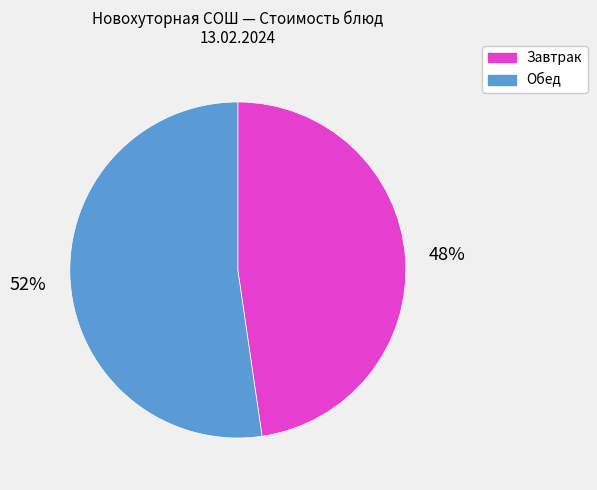

Combined, do Обед and Завтрак account for over 50%?

Yes